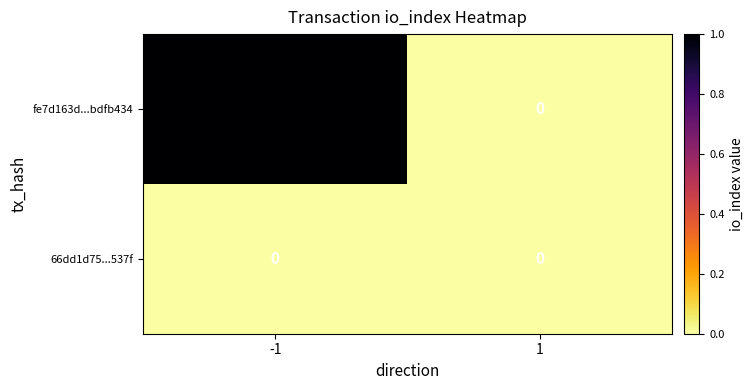

Reading left to right, transcribe all the data shown in this chart.

fe7d163d...bdfb434: -1=1	1=0
66dd1d75...537f: -1=0	1=0